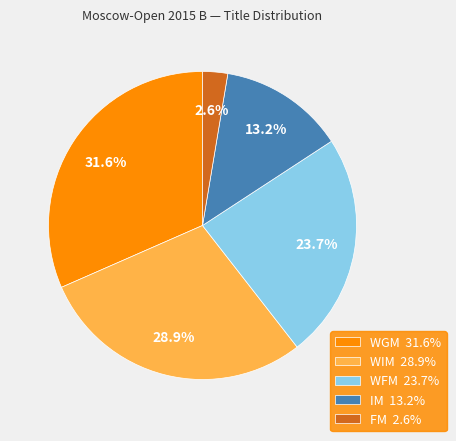

What portion of the pie excludes FM?

97.4%